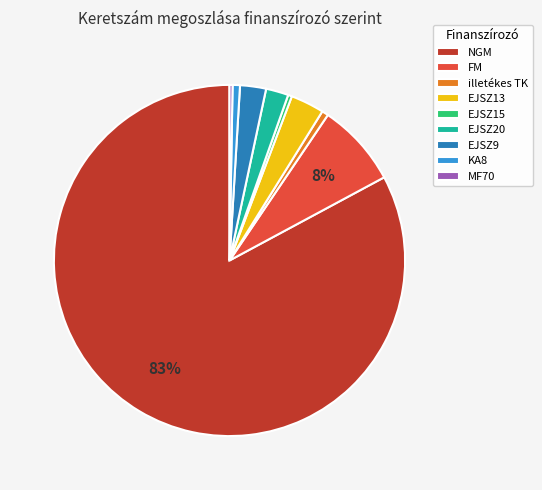

How many segments does this pie chart have?

9